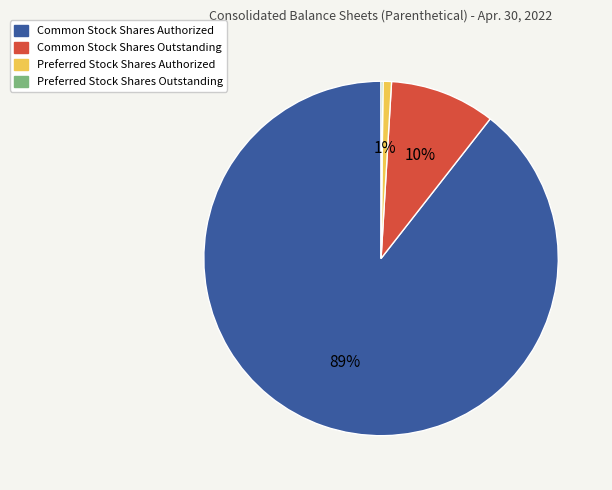

What is the largest slice in the pie chart?

Common Stock Shares Authorized